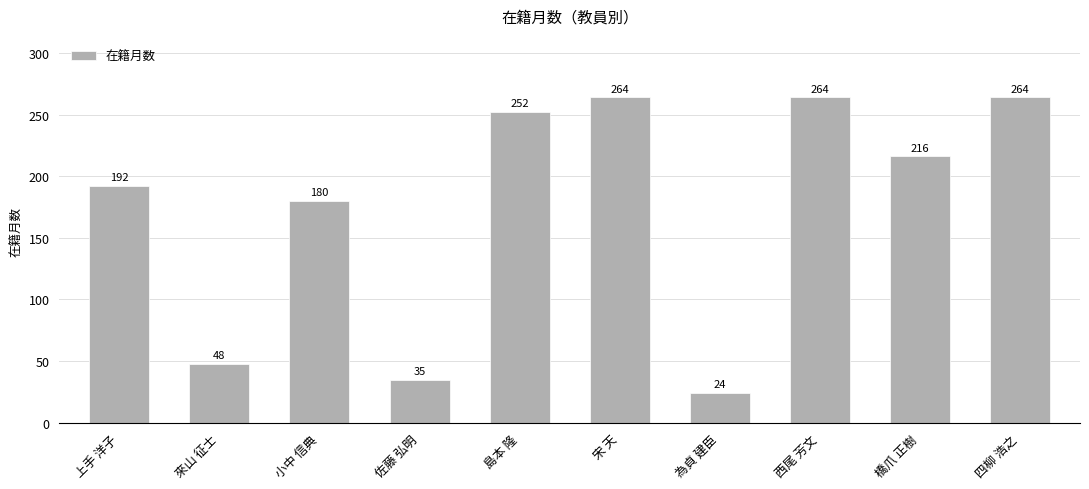

Between 為貞 建臣 and 來山 征士, which is larger?

來山 征士